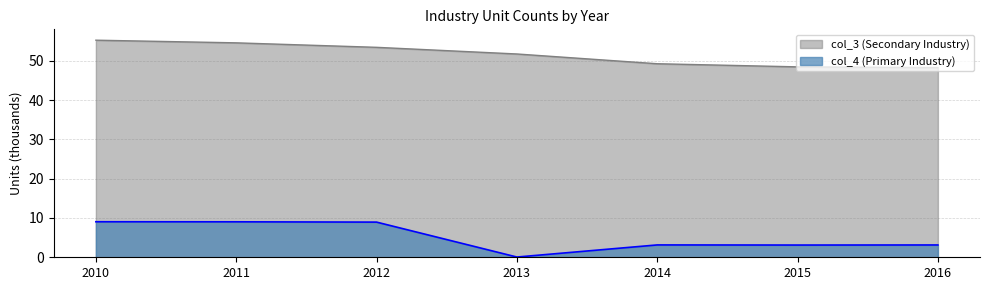

Reading right to left, what are all the values shown in this chart?

col_4 (Primary Industry): 2016=3.1	2015=3.1	2014=3.1	2013=0.1	2012=8.9	2011=9.0	2010=9.0
col_3 (Secondary Industry): 2016=48.3	2015=48.5	2014=49.3	2013=51.7	2012=53.4	2011=54.6	2010=55.2